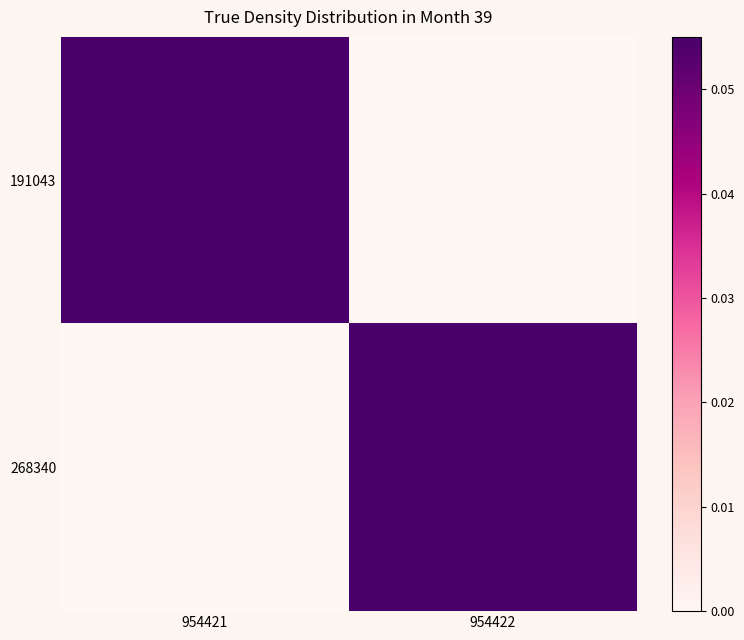

Which has a higher value, 954422 or 954421?

954421